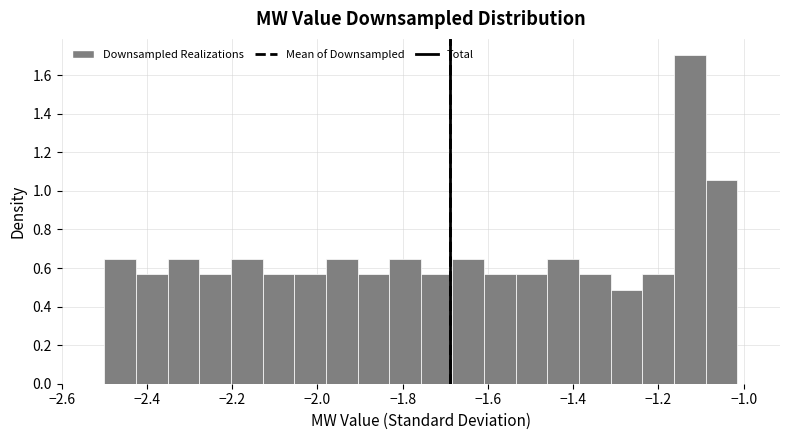

Around what value on the x-axis is the tallest bar? Give the approximate position of its centre, as read against the axis.

-1.12